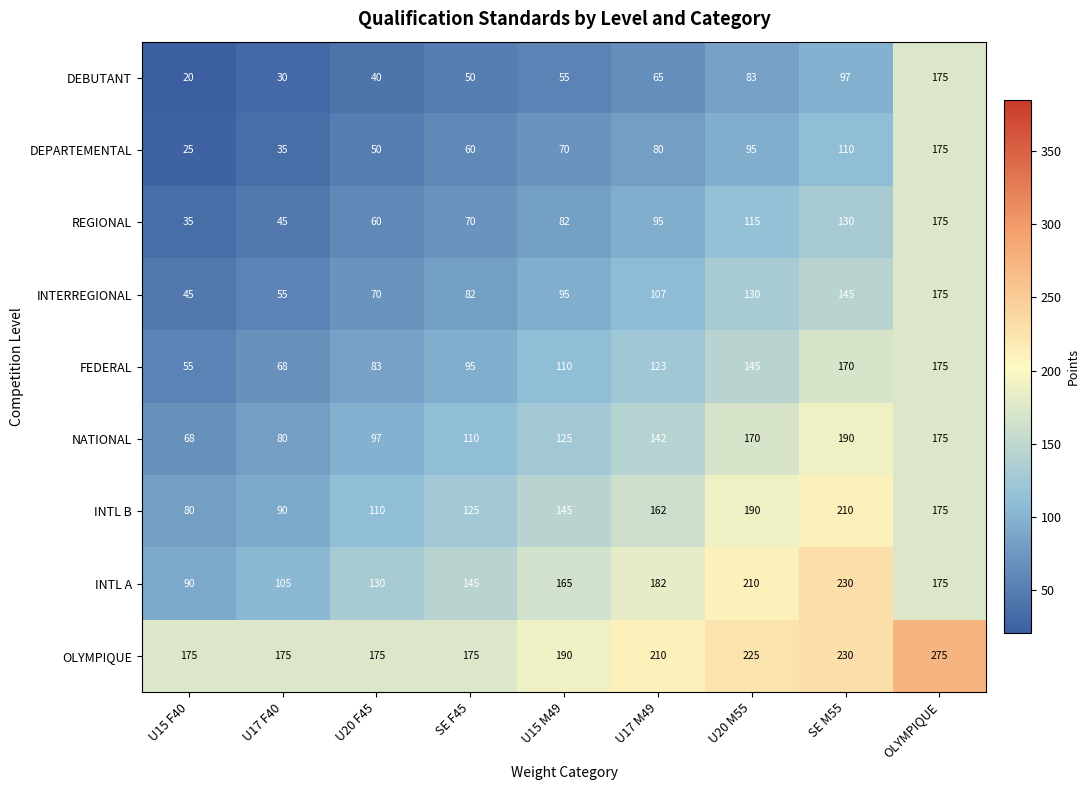

True or false: REGIONAL has a value of 175 at OLYMPIQUE.

True